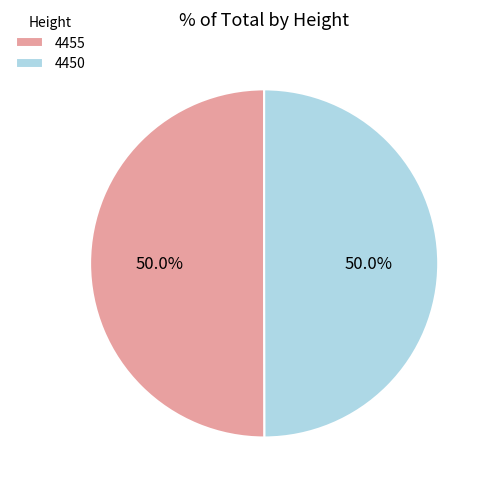

What is the ratio of the value at 4455 to the value at 4450?

1.0